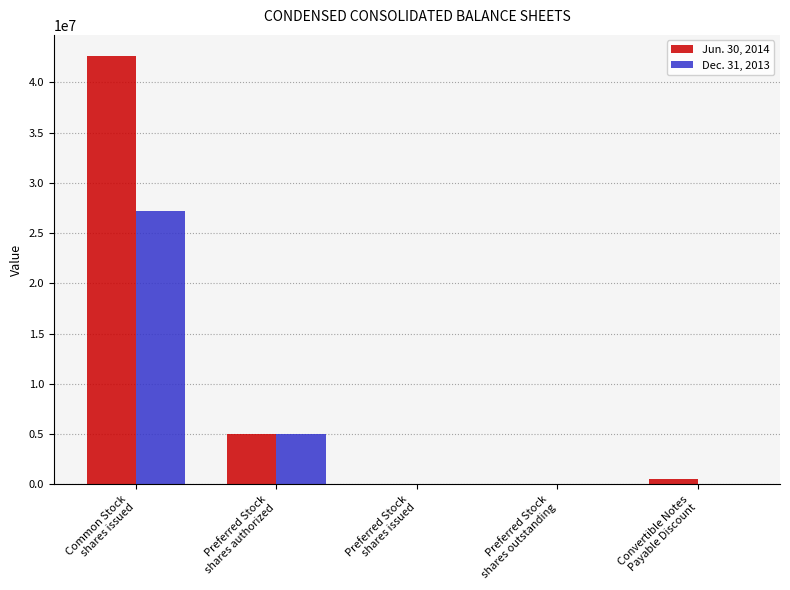

Is the value of Dec. 31, 2013 at Convertible Notes
Payable Discount greater than the value of Jun. 30, 2014 at Common Stock
shares issued?

No